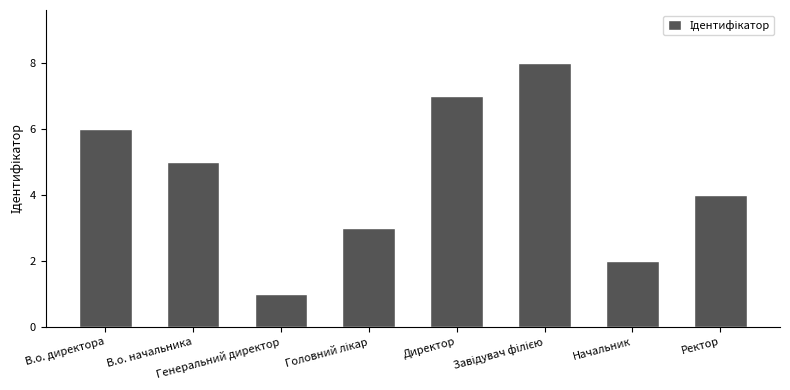

What is the difference between the maximum and second lowest values?

6